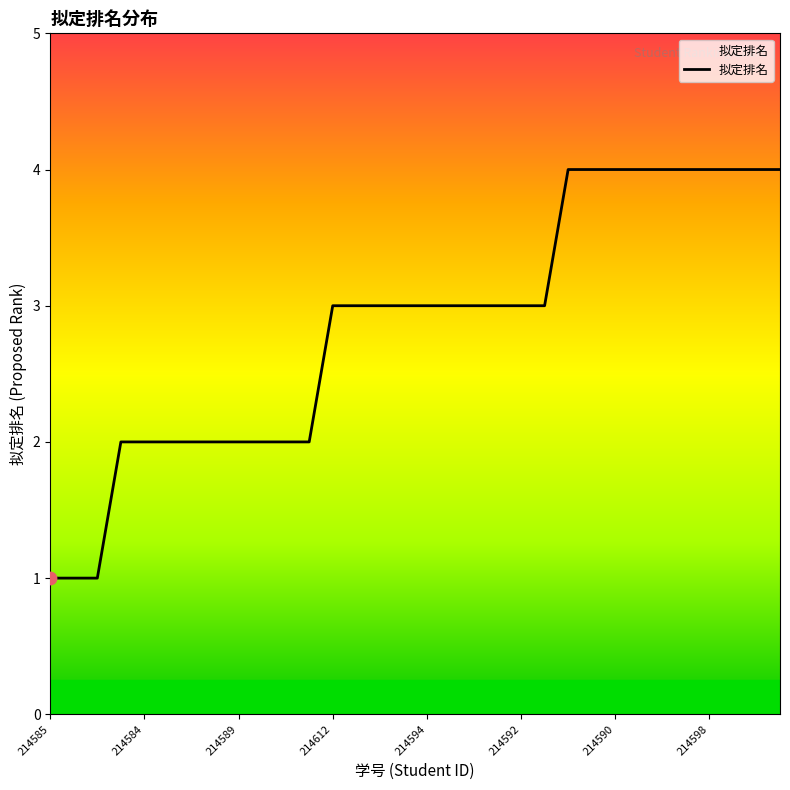

What is the difference between the maximum and minimum values?

3